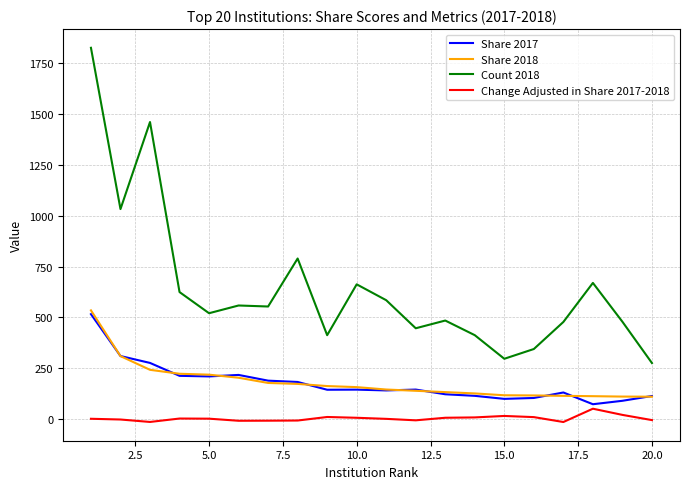

Which series has the largest range (max minus min)?

Count 2018